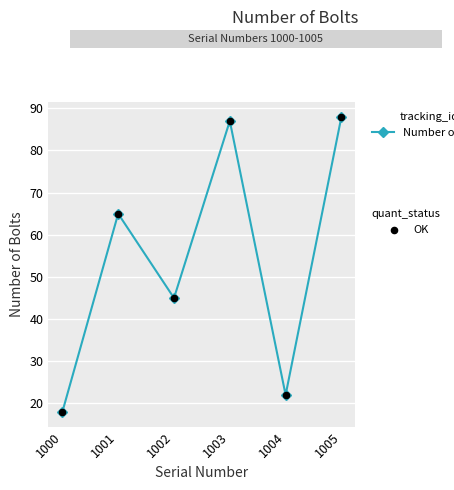

Between 1005 and 1000, which is larger?

1005